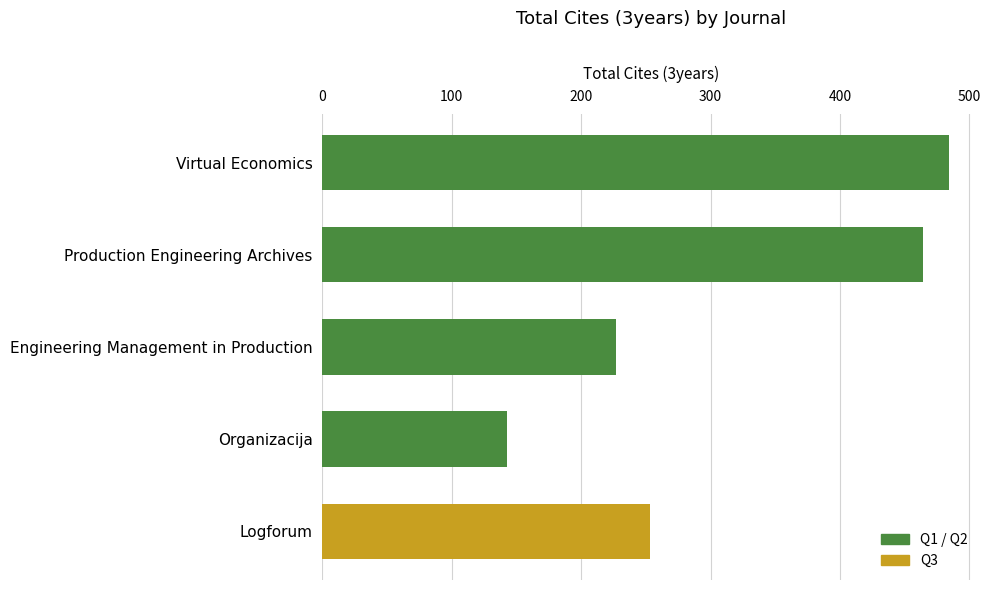

The value at Engineering Management in Production is 227. True or false?

True